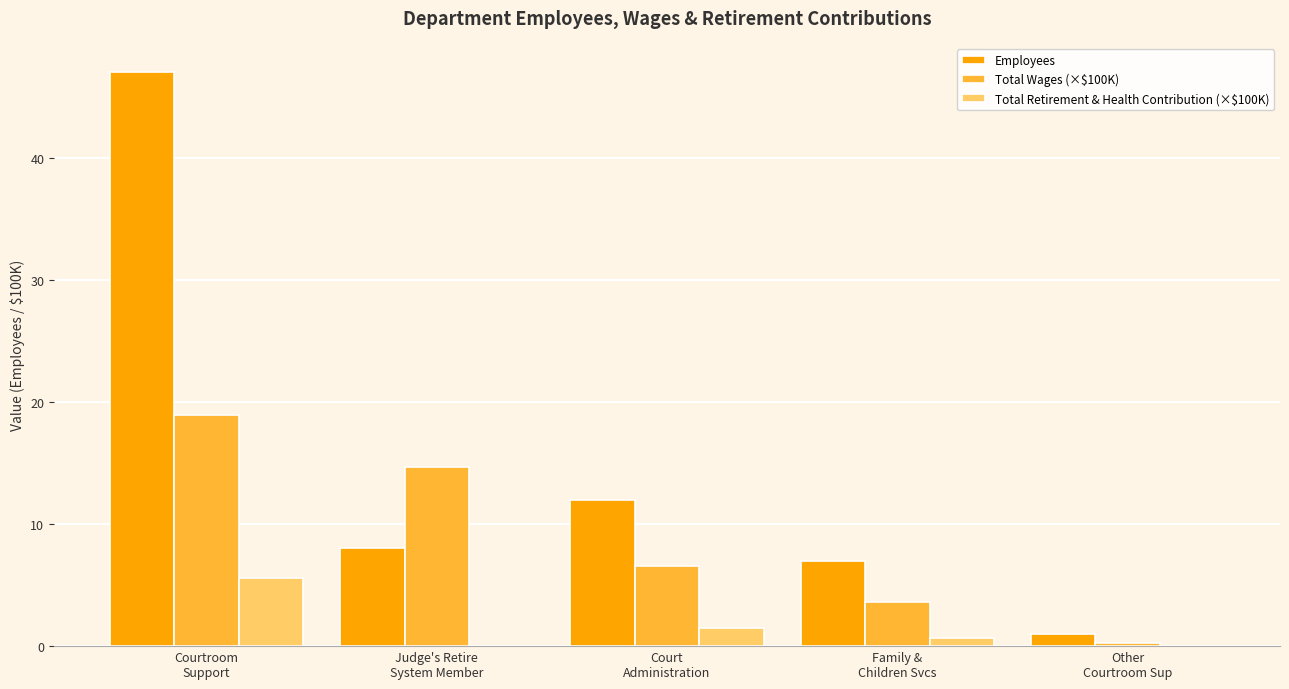

Count the number of categories in the chart.

5